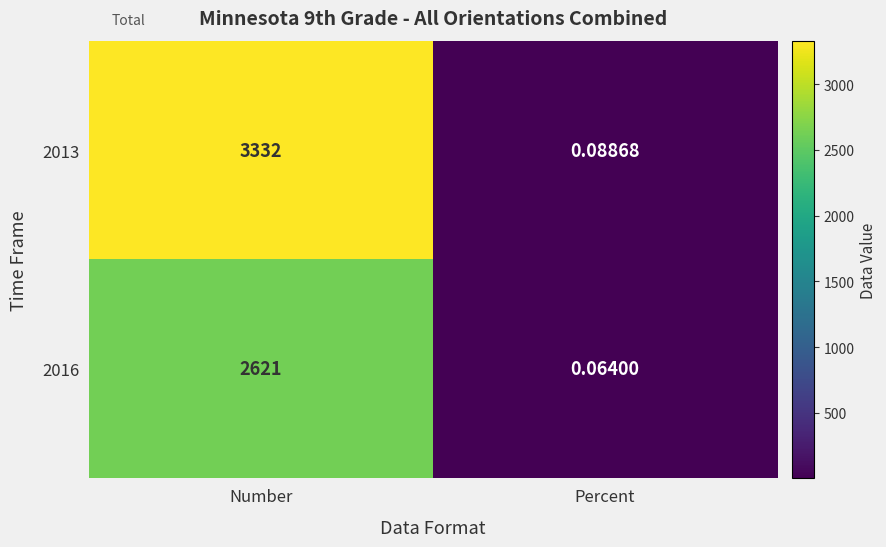

At which category does the chart reach its minimum across all series?

Percent